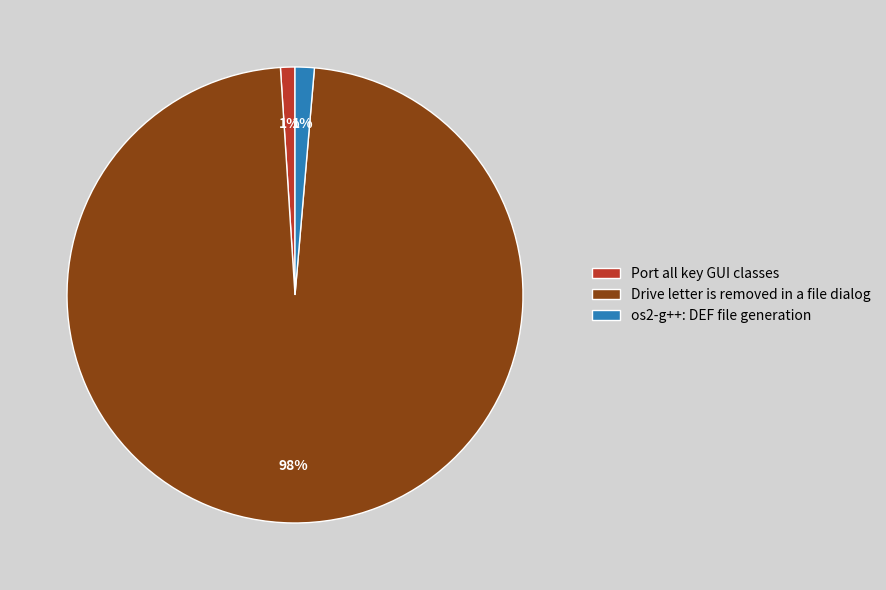

Does Port all key GUI classes represent more than half of the total?

No